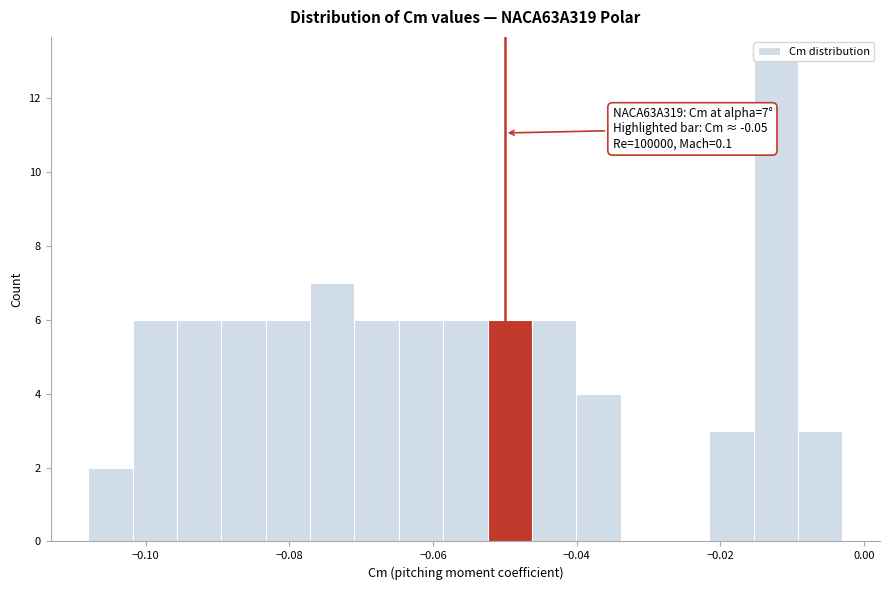

Around what value on the x-axis is the tallest bar? Give the approximate position of its centre, as read against the axis.

-0.012